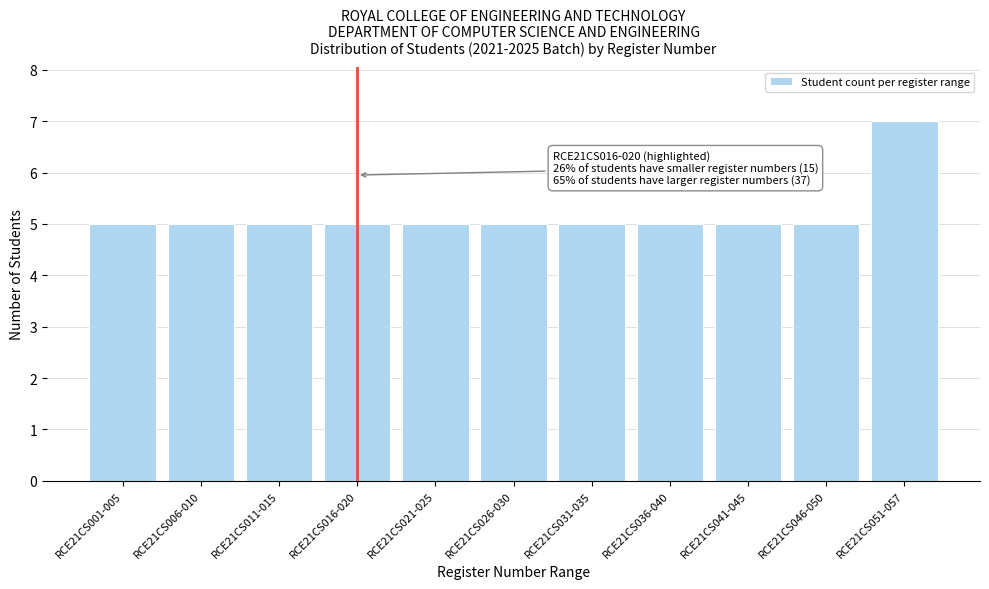

Reading left to right, what are all the values shown in this chart?

RCE21CS001-005=5	RCE21CS006-010=5	RCE21CS011-015=5	RCE21CS016-020=5	RCE21CS021-025=5	RCE21CS026-030=5	RCE21CS031-035=5	RCE21CS036-040=5	RCE21CS041-045=5	RCE21CS046-050=5	RCE21CS051-057=7